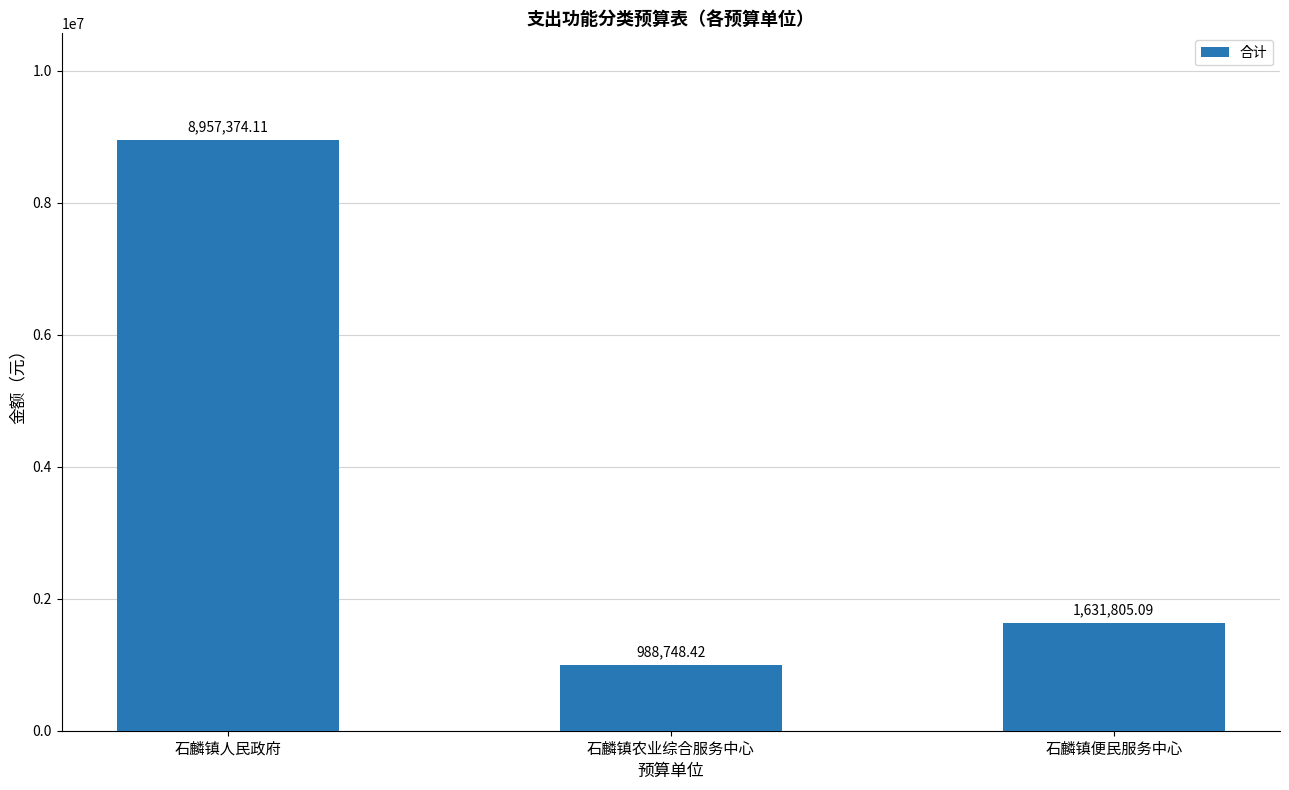

How many values are below 1631805?

1